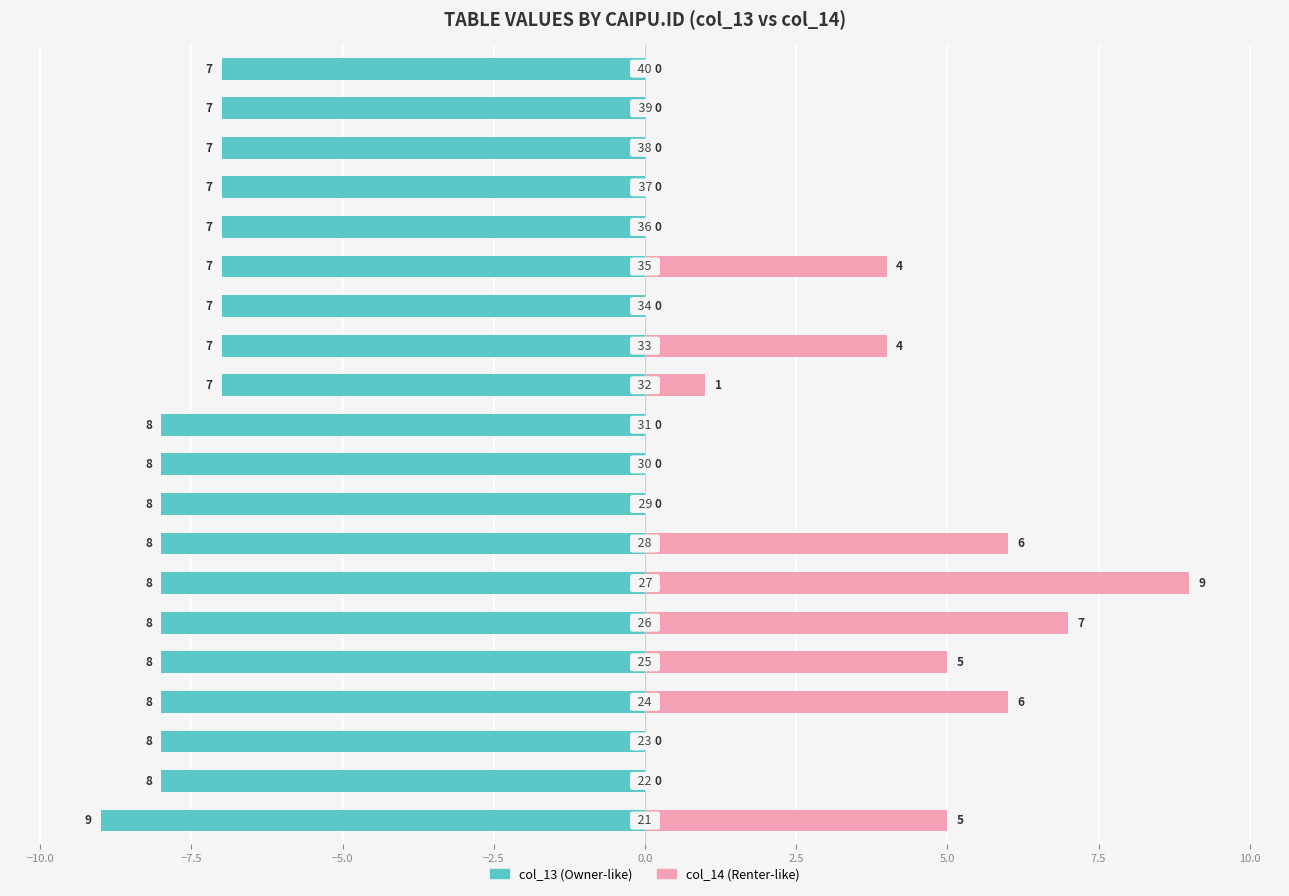

How many series are shown in this chart?

2